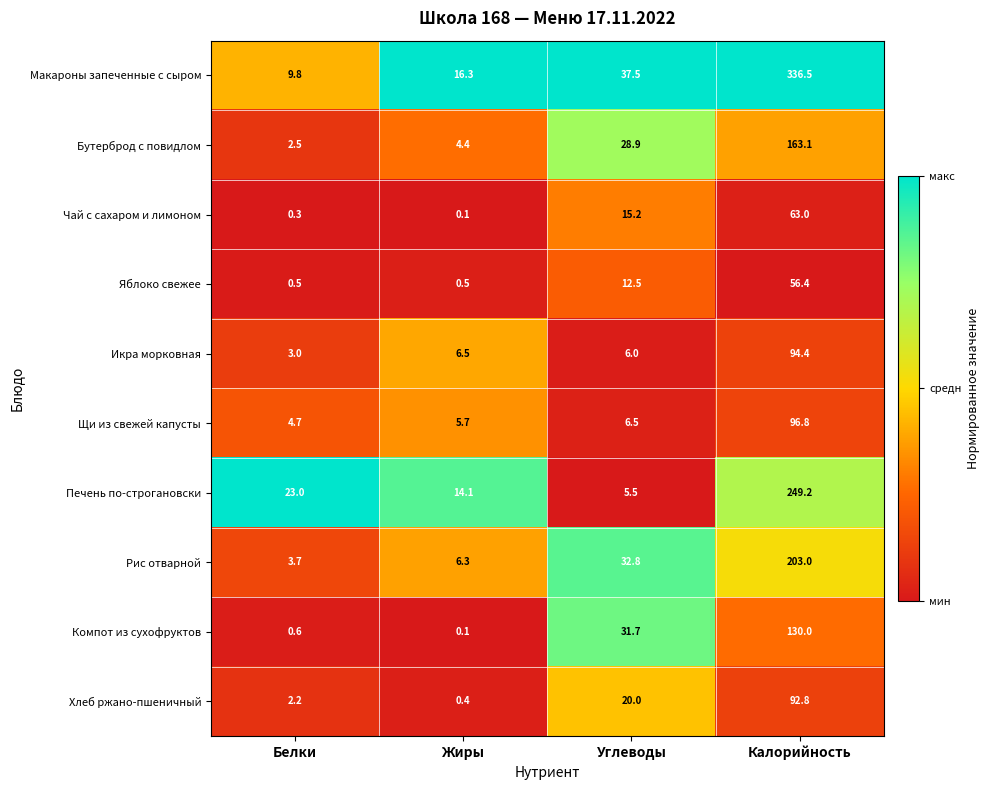

At Углеводы, list the series in order from smallest to largest.

Печень по-строгановски, Икра морковная, Щи из свежей капусты, Яблоко свежее, Чай с сахаром и лимоном, Хлеб ржано-пшеничный, Бутерброд с повидлом, Компот из сухофруктов, Рис отварной, Макароны запеченные с сыром